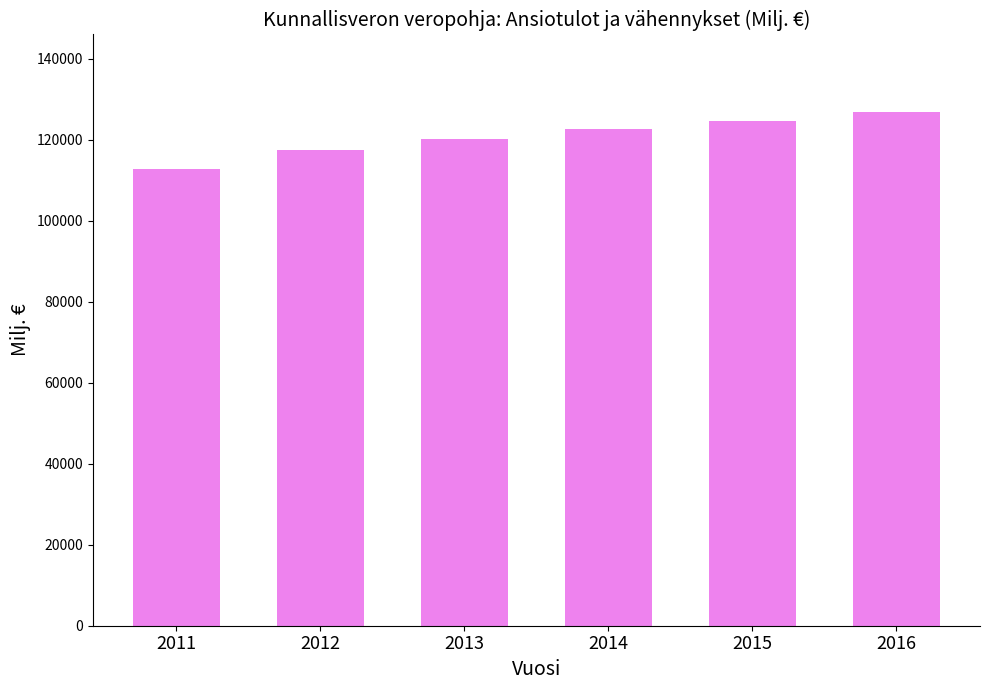

How many series are shown in this chart?

1